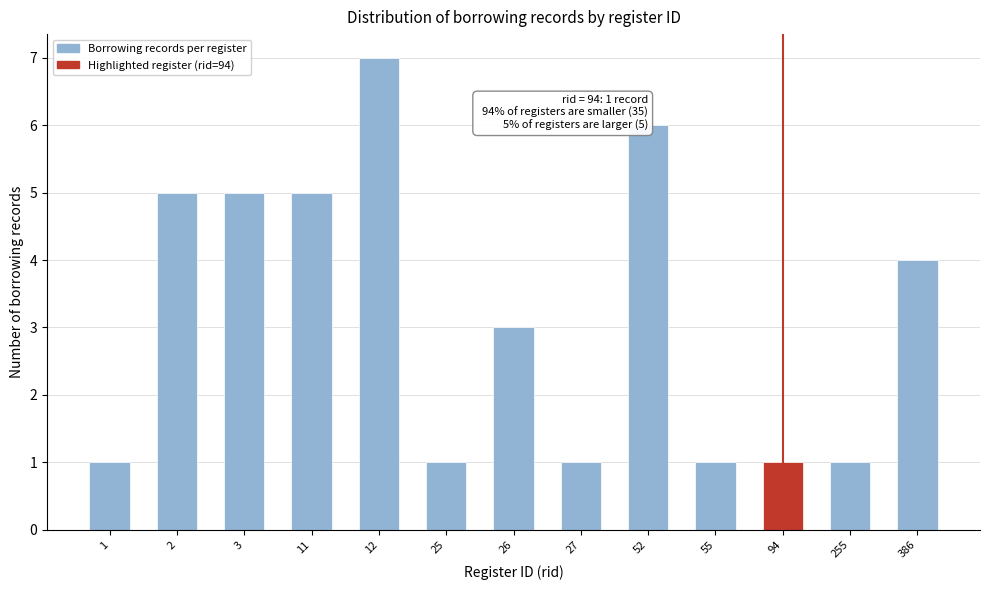

Reading right to left, transcribe all the data shown in this chart.

4	1	1	1	6	1	3	1	7	5	5	5	1